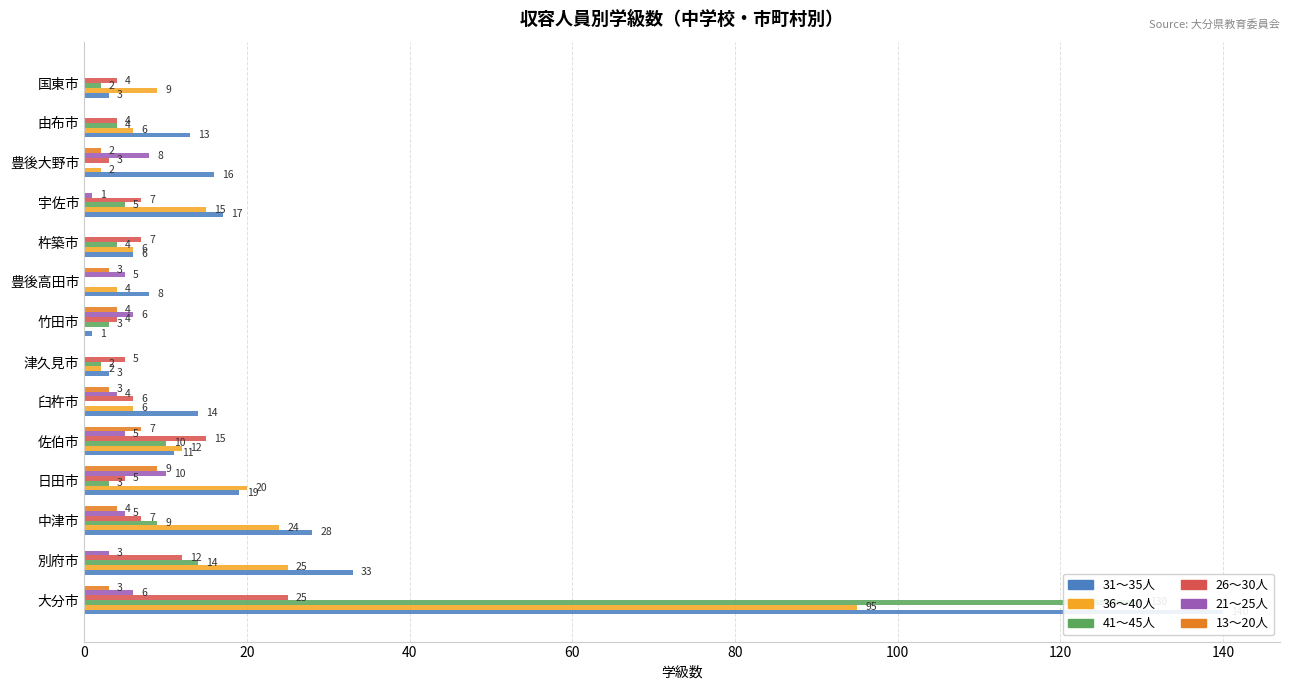

What is the average value of the 31～35人 series?

22